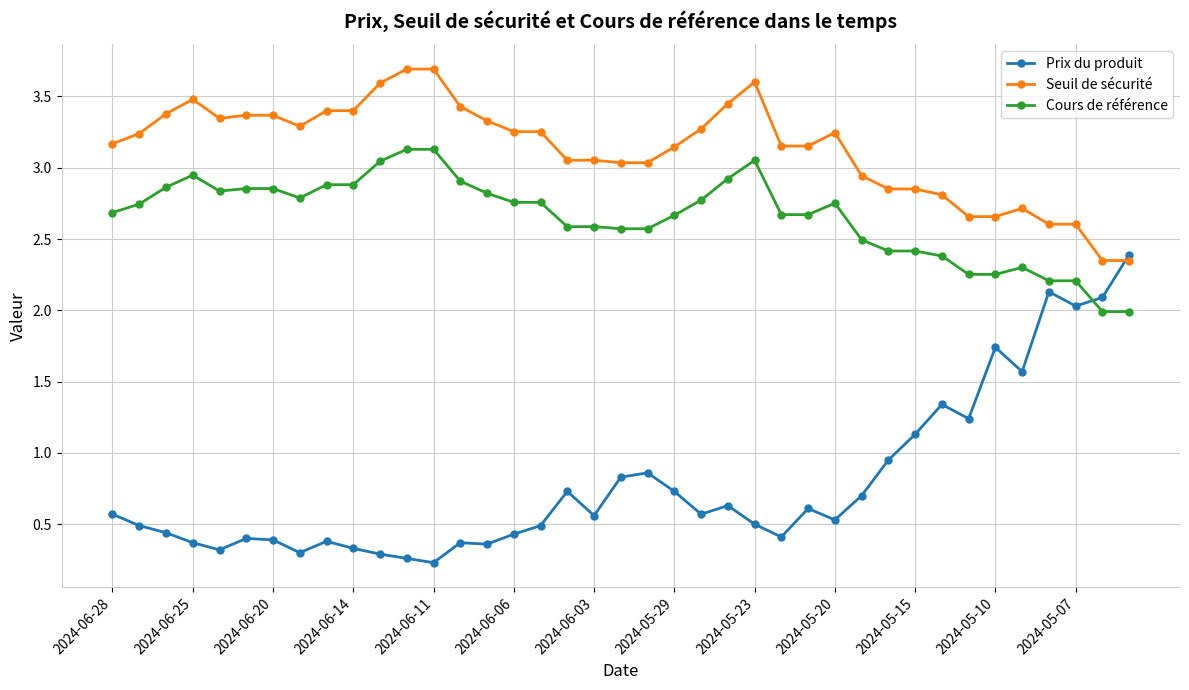

What is the maximum value shown in the chart?

3.7